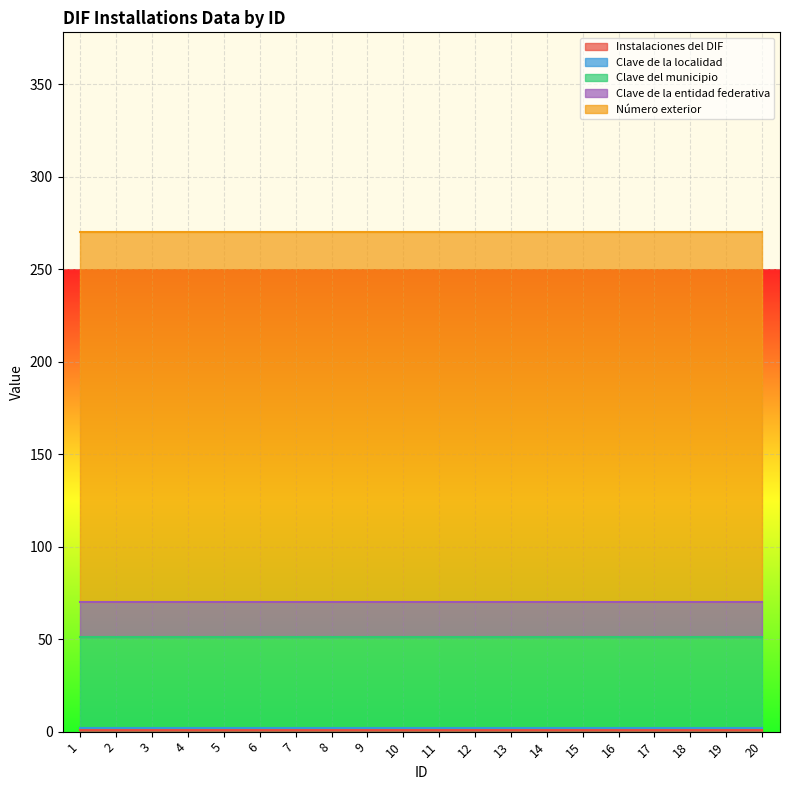

True or false: Clave del municipio has more than 2 points higher than both neighbors.

False